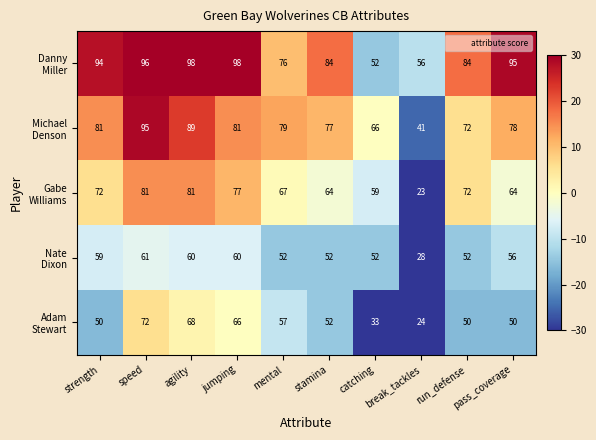

At how many categories does at least one series exceed 47?

10